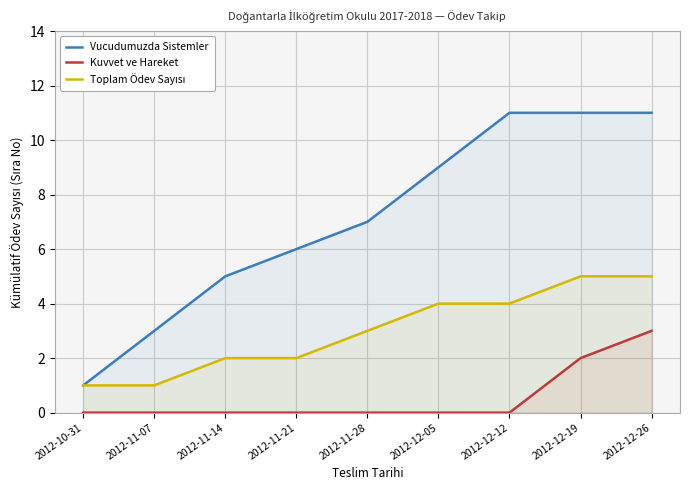

At which label does Toplam Ödev Sayısı first exceed 3?

2012-12-05